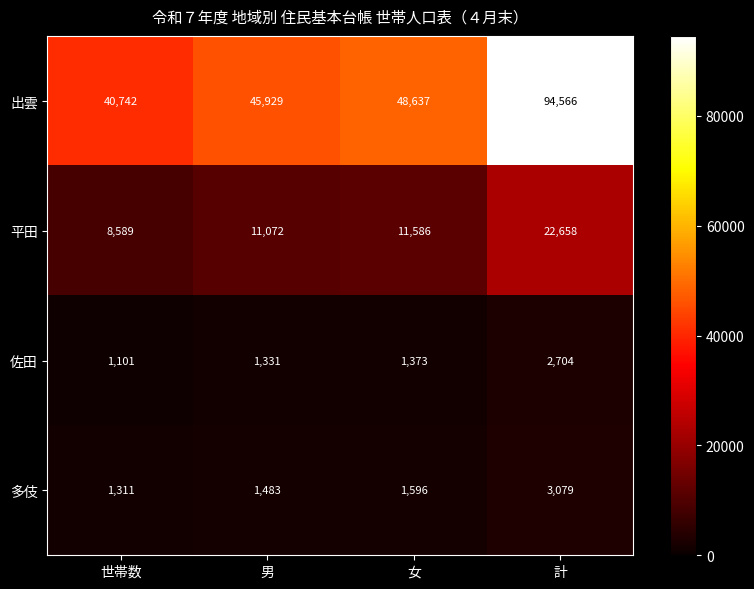

Which series changed the most between 男 and 計?

出雲